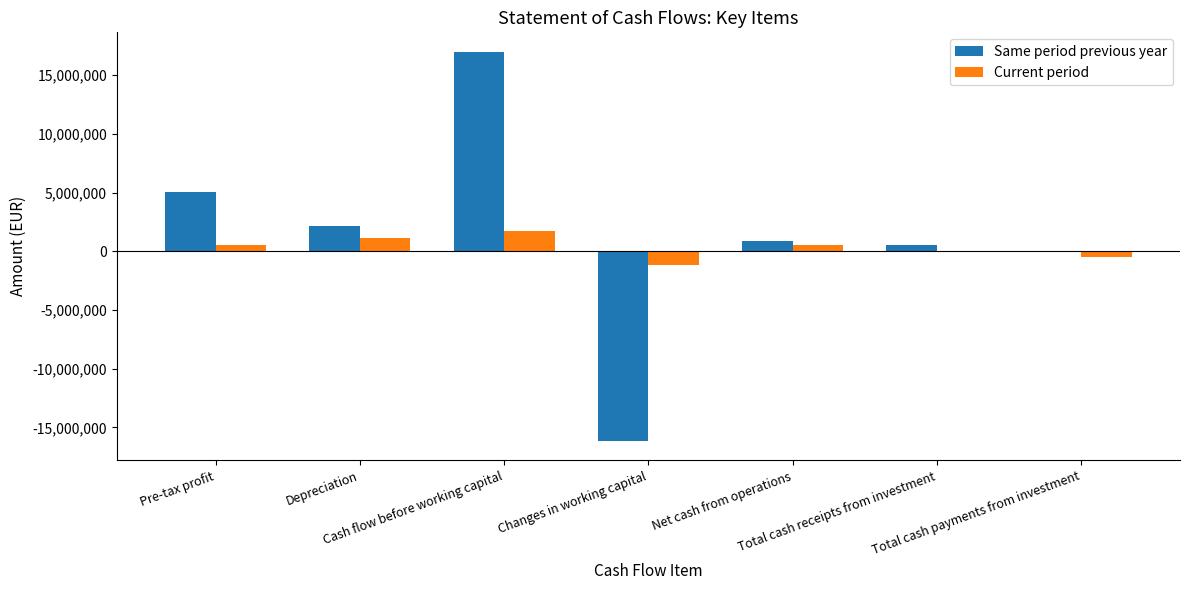

What is the highest value of the Current period series?

1720181